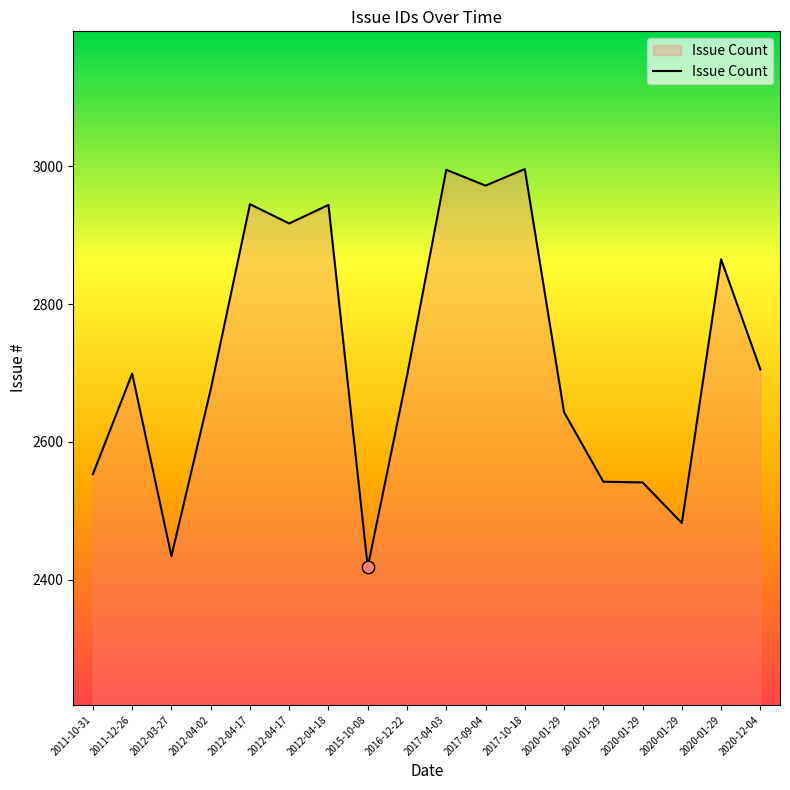

Is this an area chart (filled region under the line)?

Yes